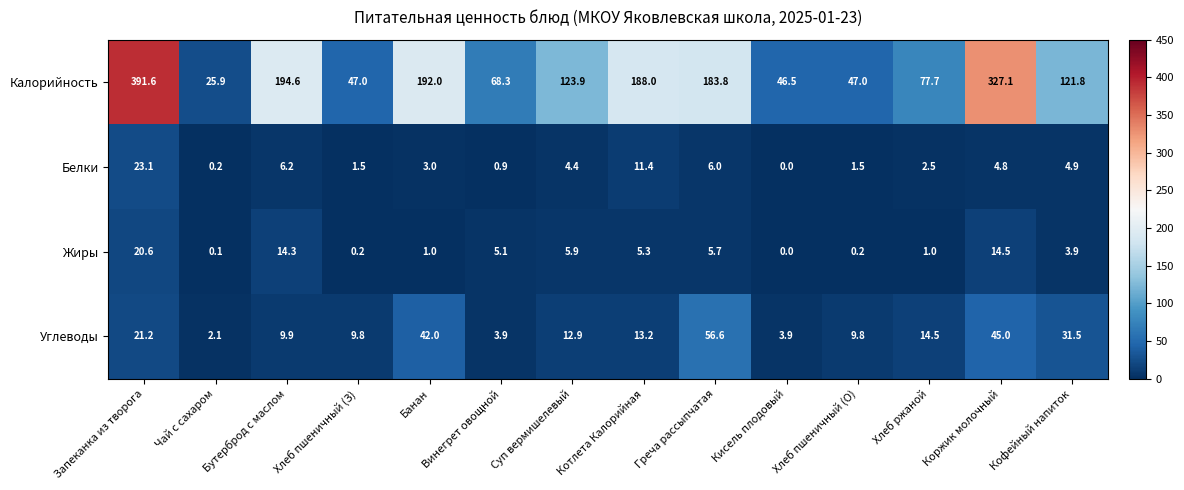

Is the value of Белки at Кофейный напиток greater than the value of Калорийность at Кисель плодовый?

No